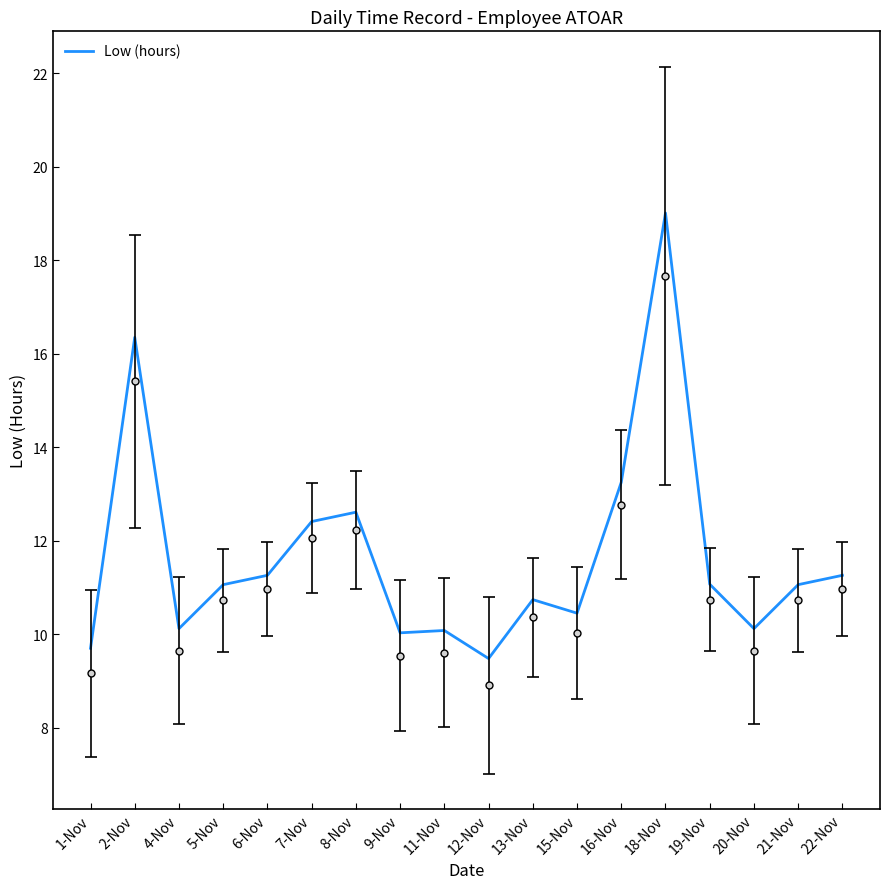

Where does the data first go above 11?

2-Nov